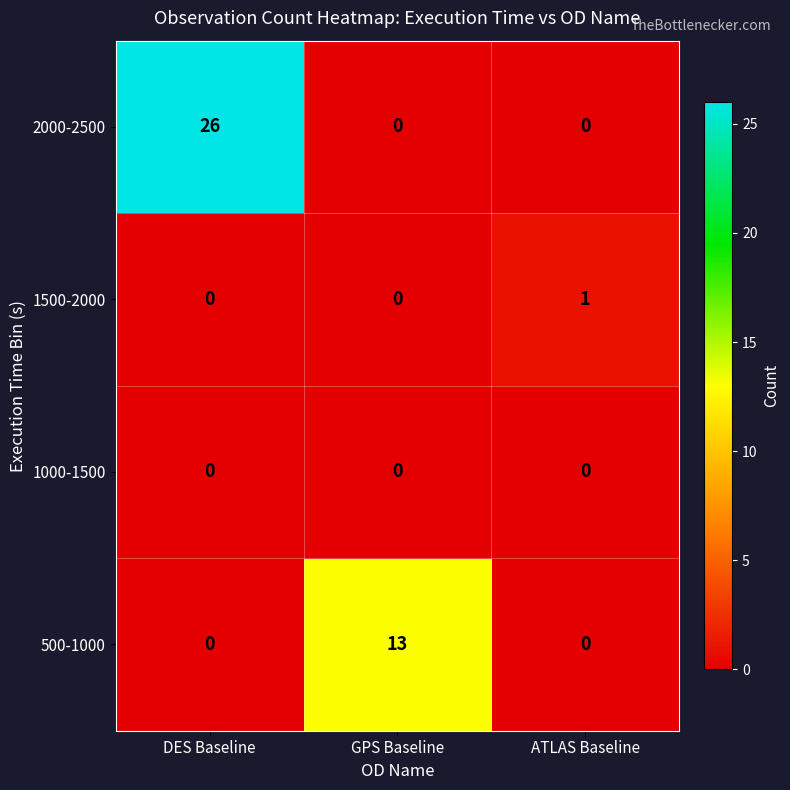

Which label corresponds to the largest value in the chart?

DES Baseline